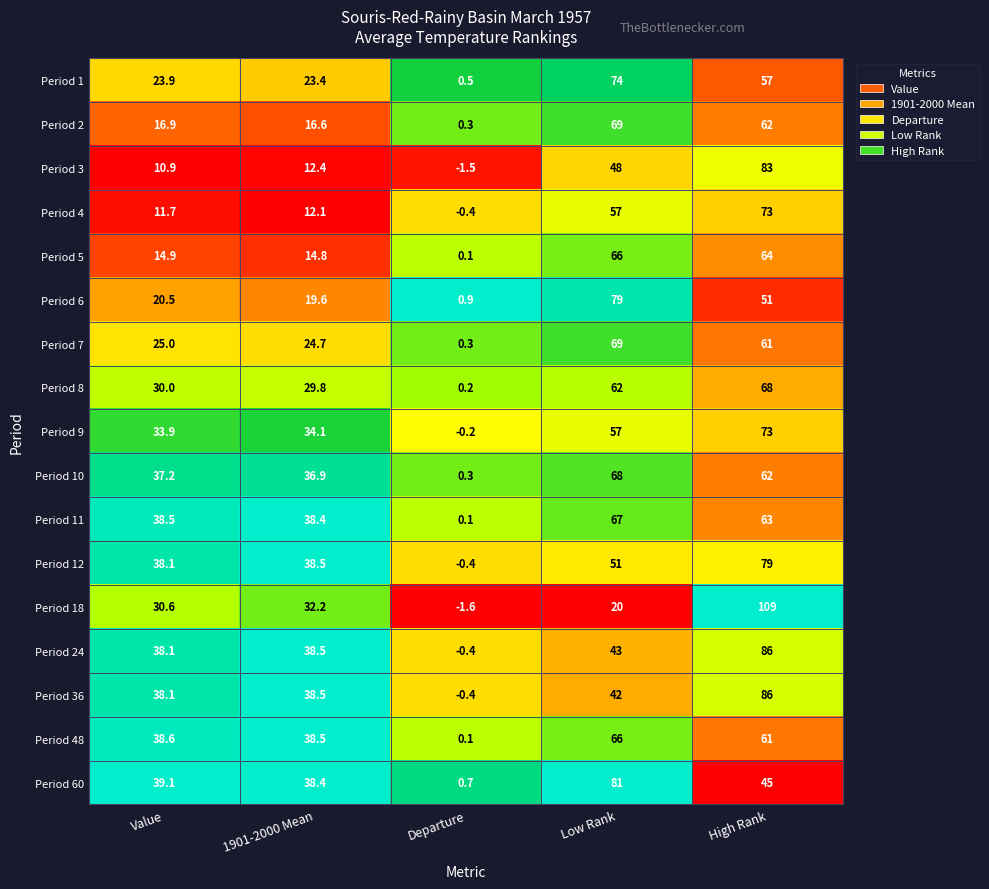

Rank the categories by Period 11 value from lowest to highest.

Departure, 1901-2000 Mean, Value, High Rank, Low Rank